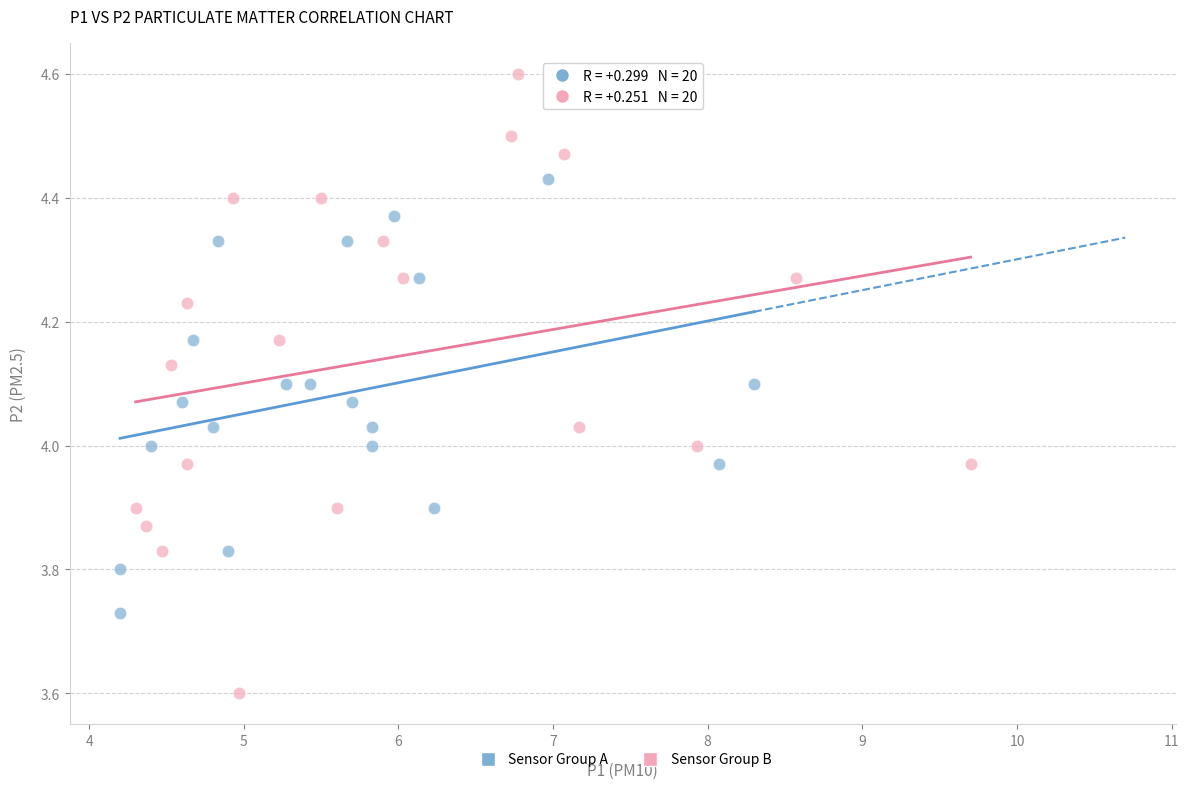

Which series has the widest spread of Y values?

Sensor Group B